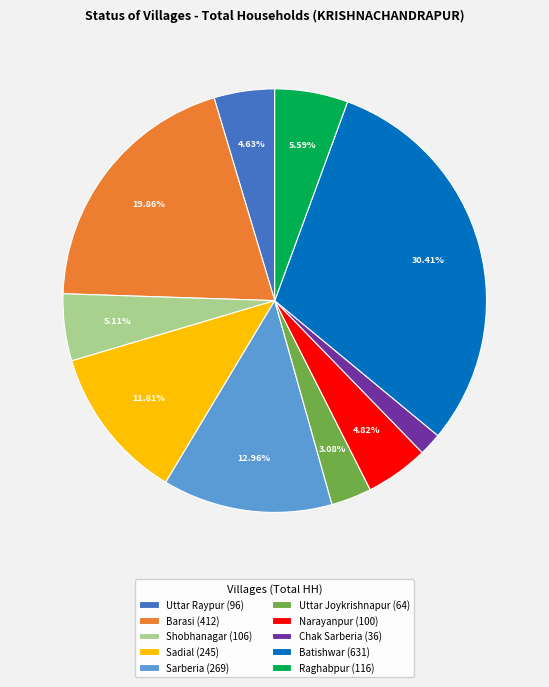

Do Raghabpur (116) and Uttar Joykrishnapur (64) together represent more than half of the pie?

No